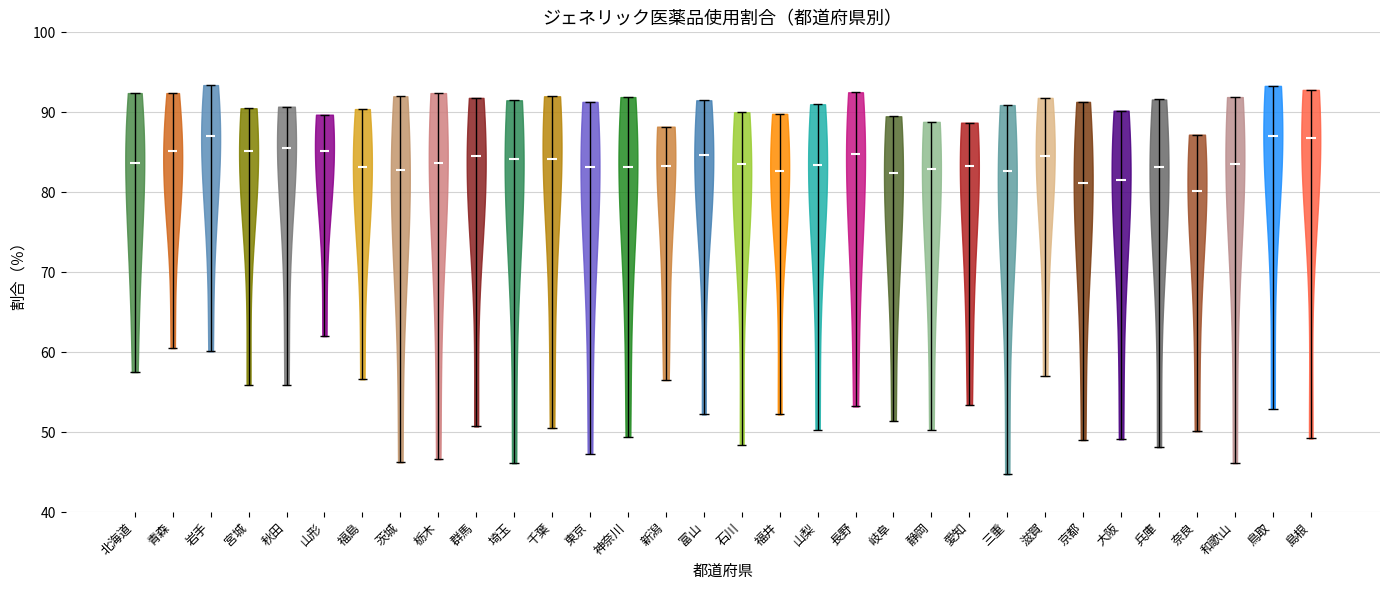

Reading left to right, read every violin against the y-axis: where its median line is, and the lowest and highest points it reaches. The values are not printed on the chart, so give them approximately, as read against the axis.

北海道: median line 84, lowest point 58, highest point 92
青森: median line 85, lowest point 61, highest point 92
岩手: median line 87, lowest point 60, highest point 93
宮城: median line 85, lowest point 56, highest point 91
秋田: median line 86, lowest point 56, highest point 91
山形: median line 85, lowest point 62, highest point 90
福島: median line 83, lowest point 57, highest point 90
茨城: median line 83, lowest point 46, highest point 92
栃木: median line 84, lowest point 47, highest point 92
群馬: median line 85, lowest point 51, highest point 92
埼玉: median line 84, lowest point 46, highest point 92
千葉: median line 84, lowest point 51, highest point 92
東京: median line 83, lowest point 47, highest point 91
神奈川: median line 83, lowest point 49, highest point 92
新潟: median line 83, lowest point 57, highest point 88
富山: median line 85, lowest point 52, highest point 92
石川: median line 84, lowest point 48, highest point 90
福井: median line 83, lowest point 52, highest point 90
山梨: median line 83, lowest point 50, highest point 91
長野: median line 85, lowest point 53, highest point 93
岐阜: median line 82, lowest point 51, highest point 90
静岡: median line 83, lowest point 50, highest point 89
愛知: median line 83, lowest point 53, highest point 89
三重: median line 83, lowest point 45, highest point 91
滋賀: median line 85, lowest point 57, highest point 92
京都: median line 81, lowest point 49, highest point 91
大阪: median line 82, lowest point 49, highest point 90
兵庫: median line 83, lowest point 48, highest point 92
奈良: median line 80, lowest point 50, highest point 87
和歌山: median line 84, lowest point 46, highest point 92
鳥取: median line 87, lowest point 53, highest point 93
島根: median line 87, lowest point 49, highest point 93